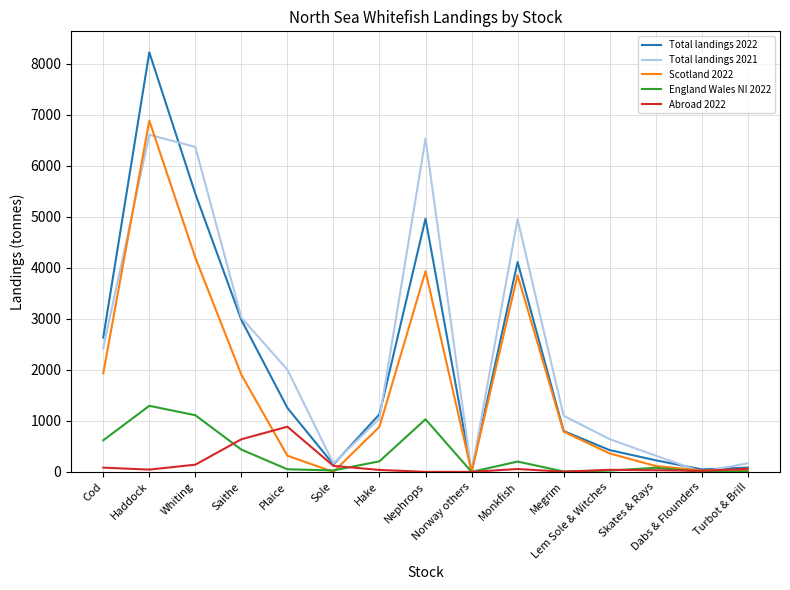

Is this an area chart (filled region under the line)?

No